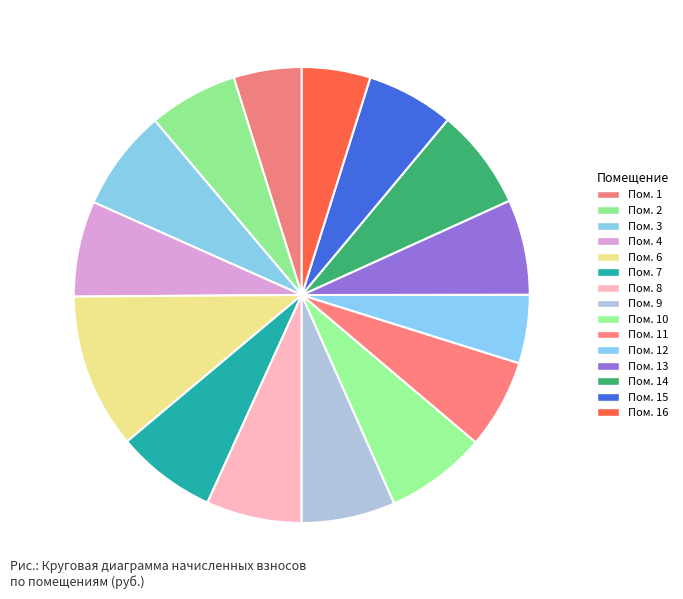

Count the number of slices in the pie.

15